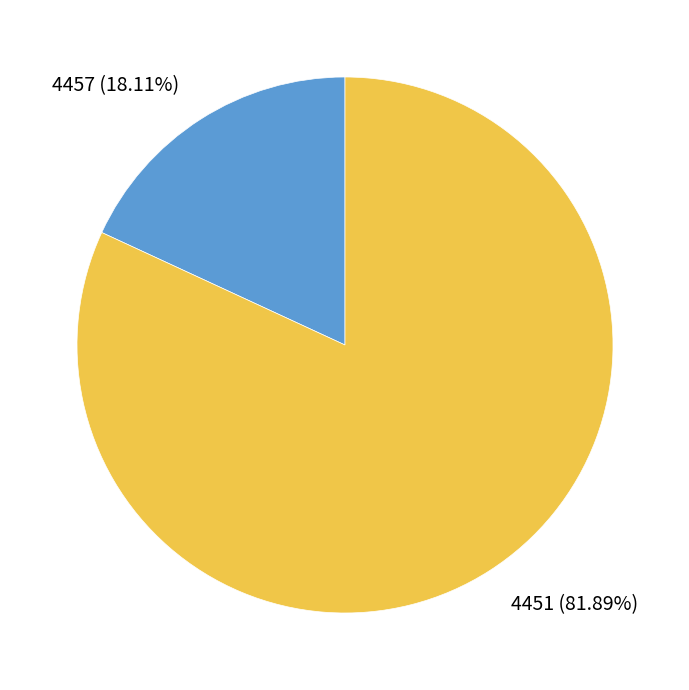

Does any single category account for the majority?

Yes